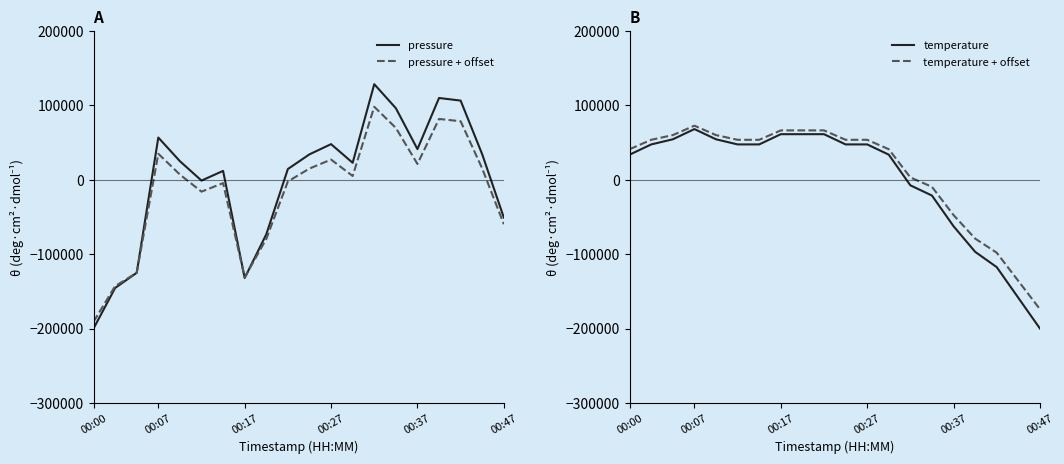

Count the number of categories in the chart.

20